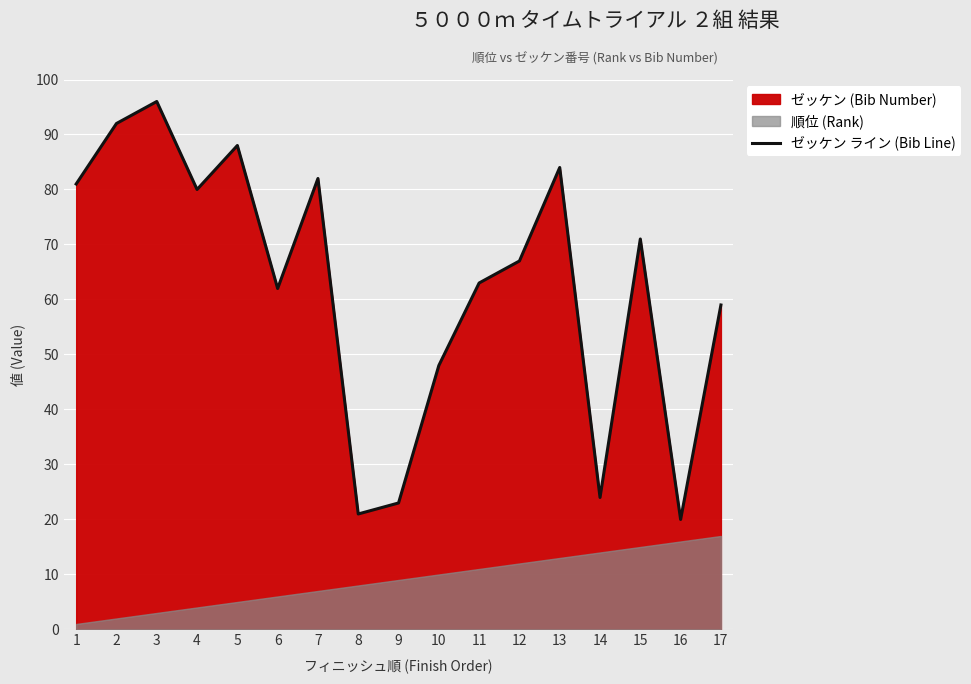

What is the difference between the values at 7 and 11?

19